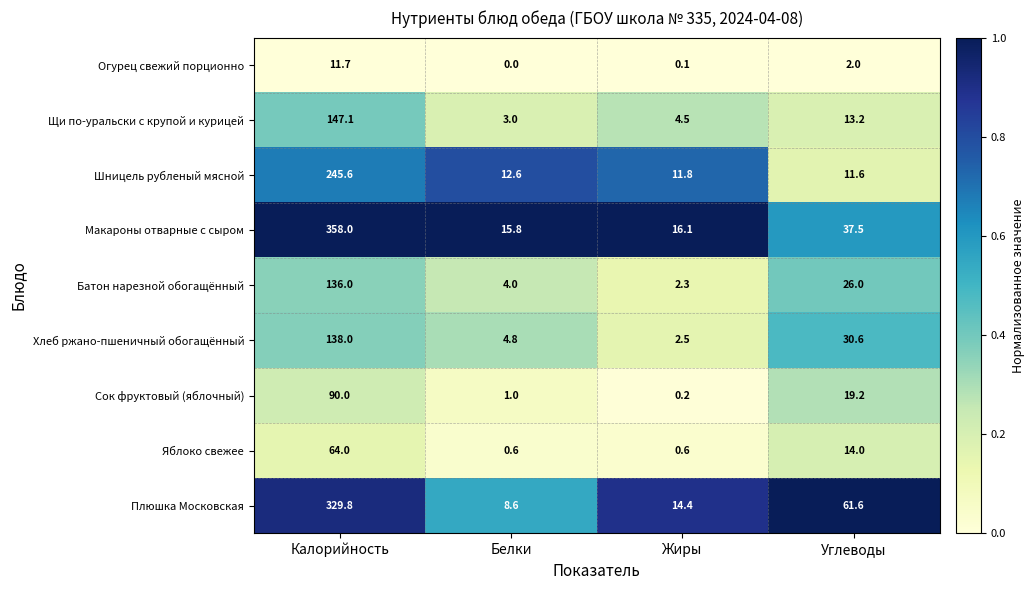

What is the total value across all series at Углеводы?

215.7